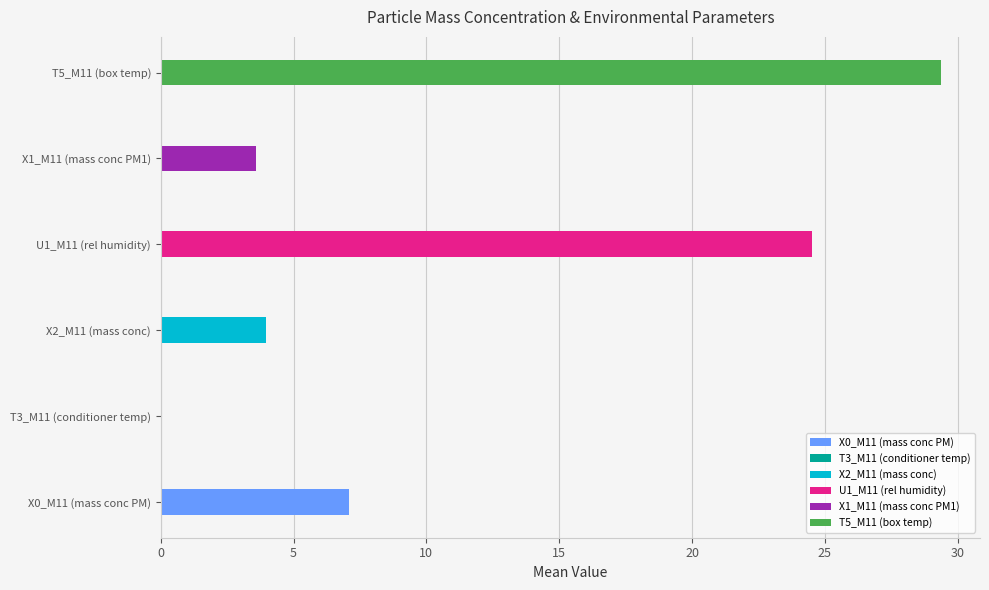

The value of X1_M11 (mass conc PM1) at 05:00 is 3.6. True or false?

True